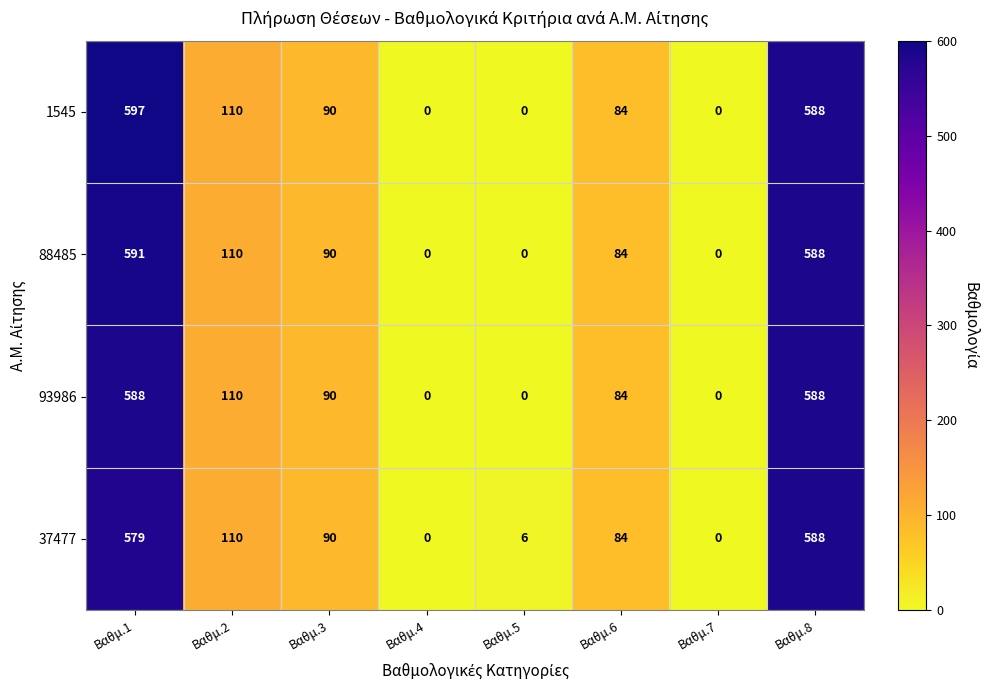

What is the sum of all 1545 values?

1469